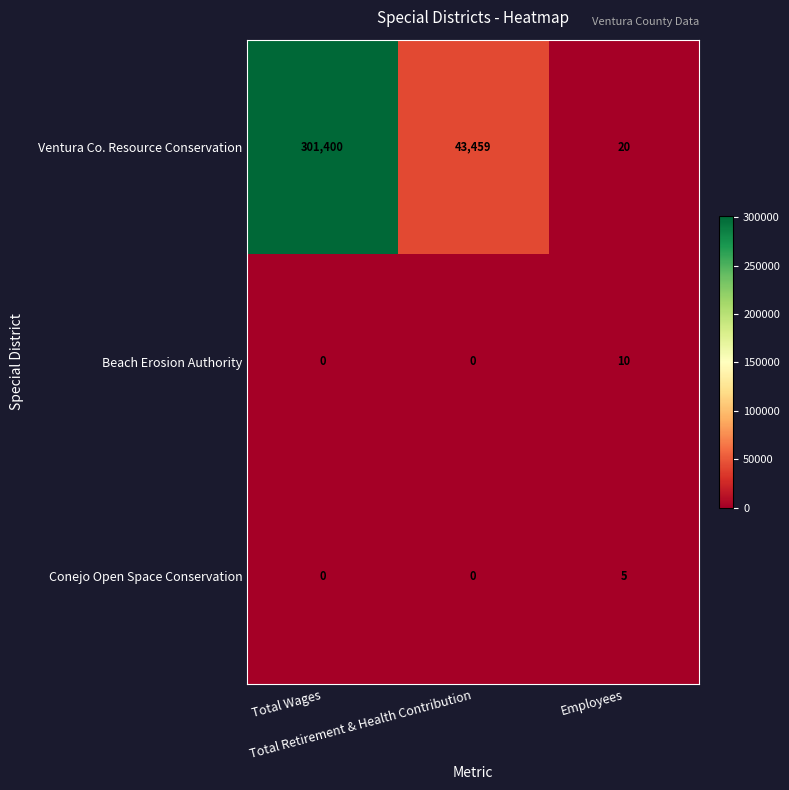

What is the average value of the Beach Erosion Authority series?

3